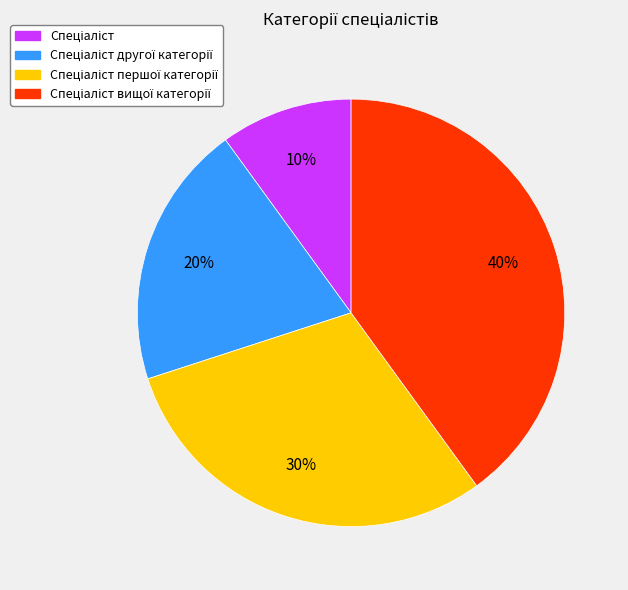

To the nearest percent, what is the average slice percentage?

25%